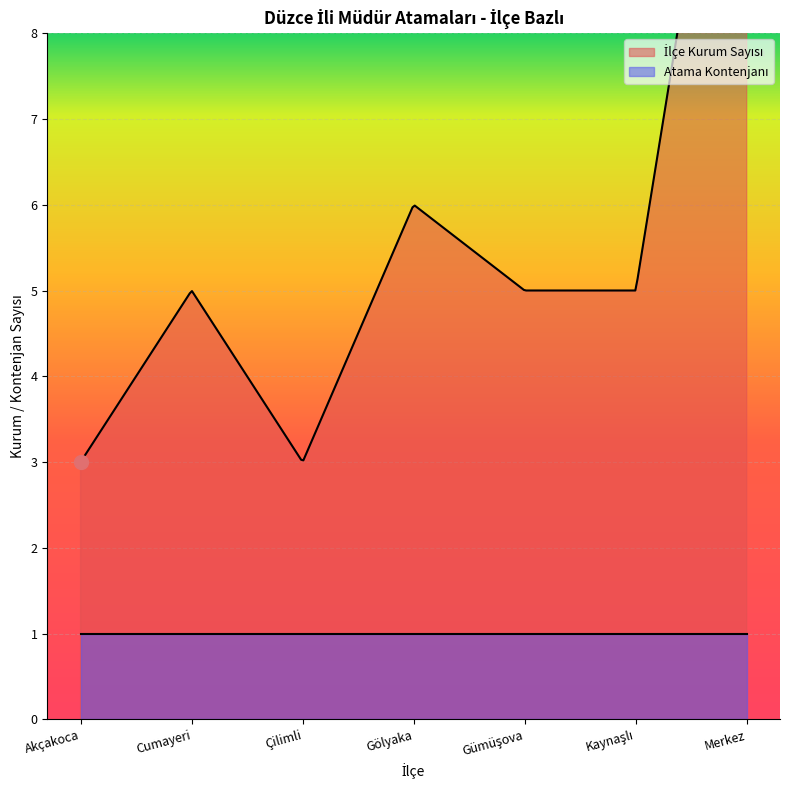

What is the minimum value for Atama Kontenjanı?

1